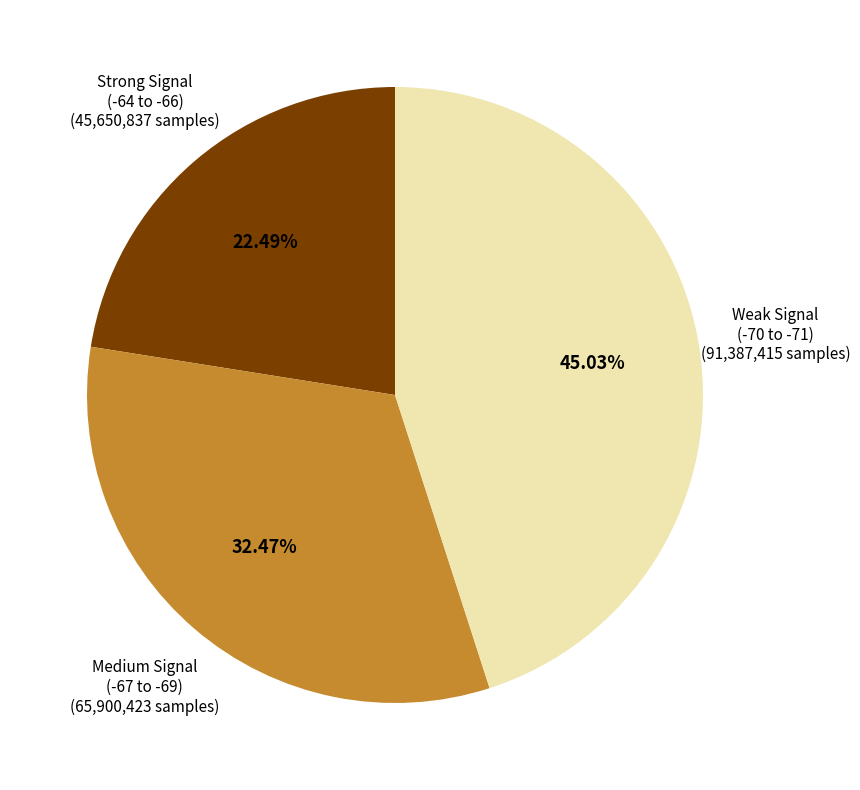

Is the sum of Weak Signal (-70 to -71) and Medium Signal (-67 to -69) greater than half?

Yes